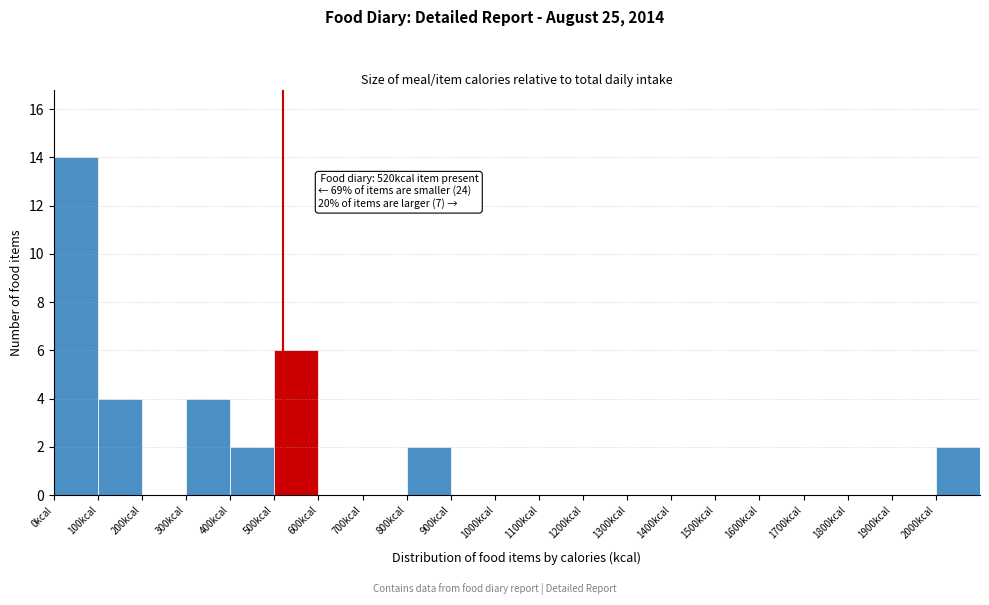

Over which range of the x-axis is the bar tallest?

0 to 100